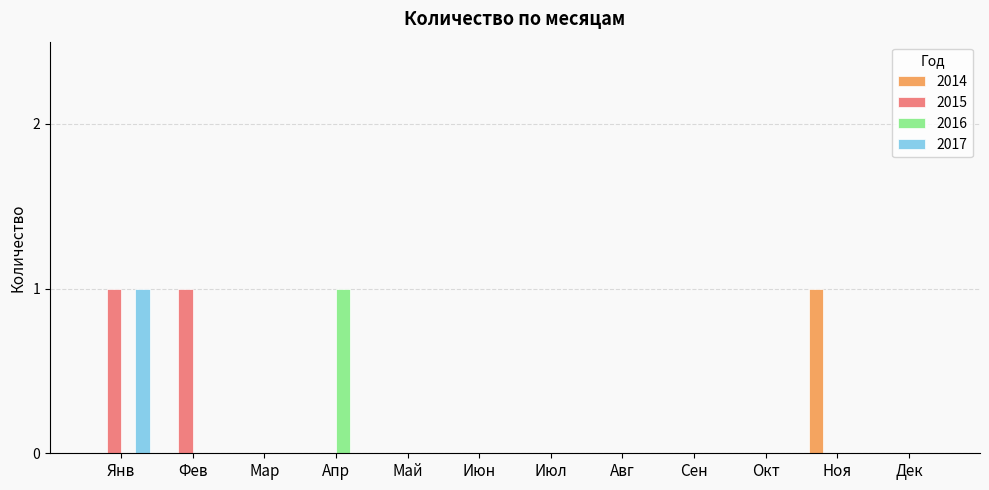

True or false: 2017 has a value of -1 at Фев.

False